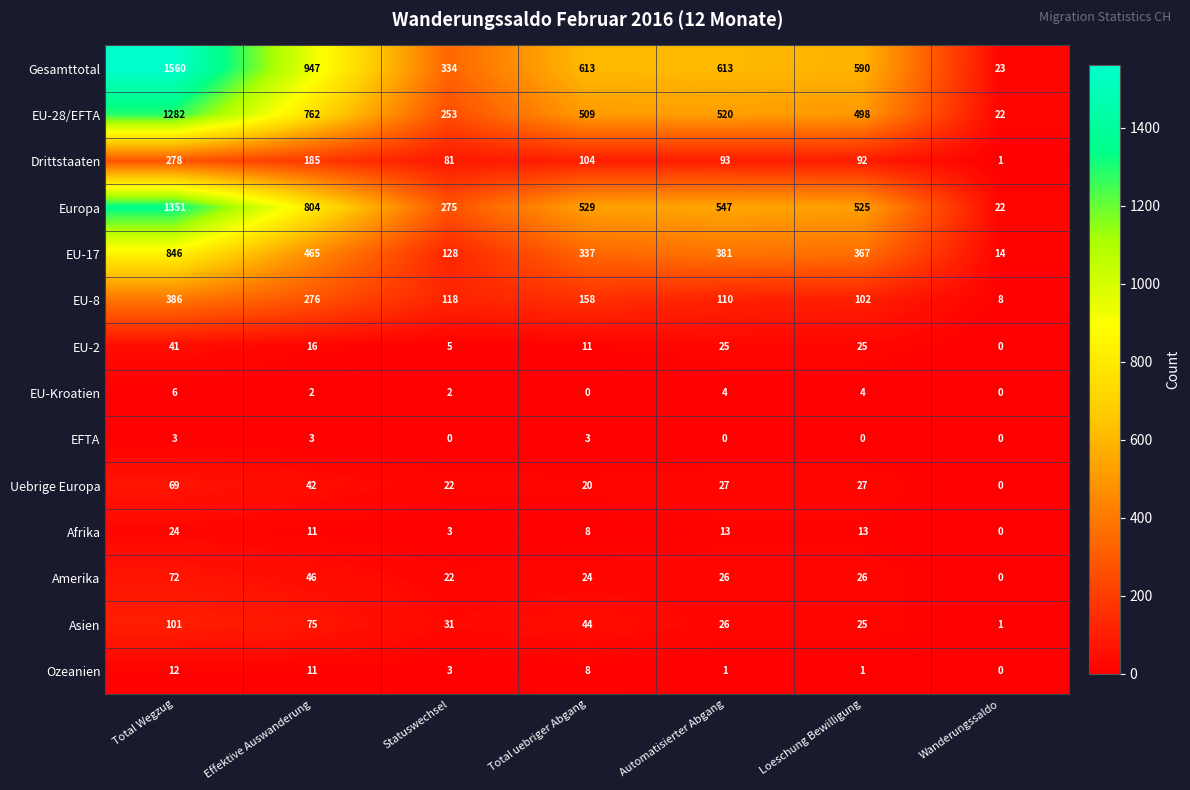

How many Europa values are between 275 and 804?

5